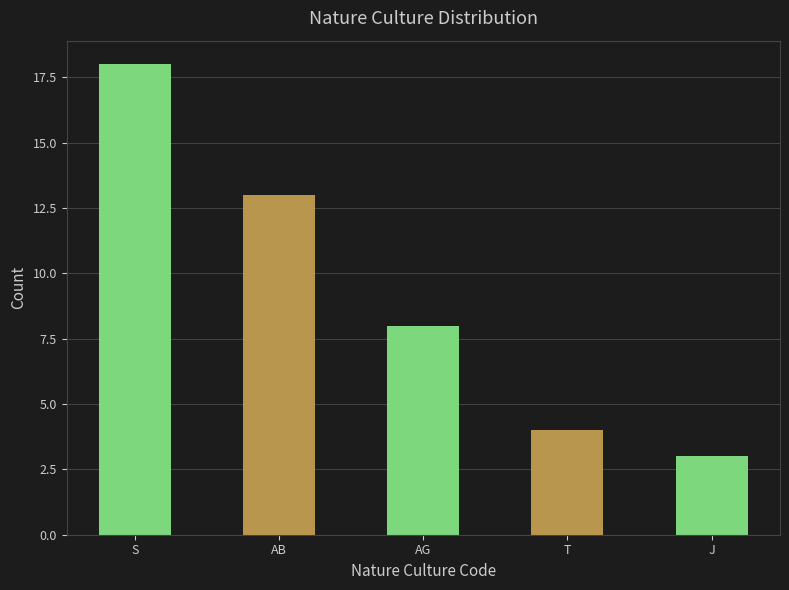

True or false: the data shows 4 at T.

True